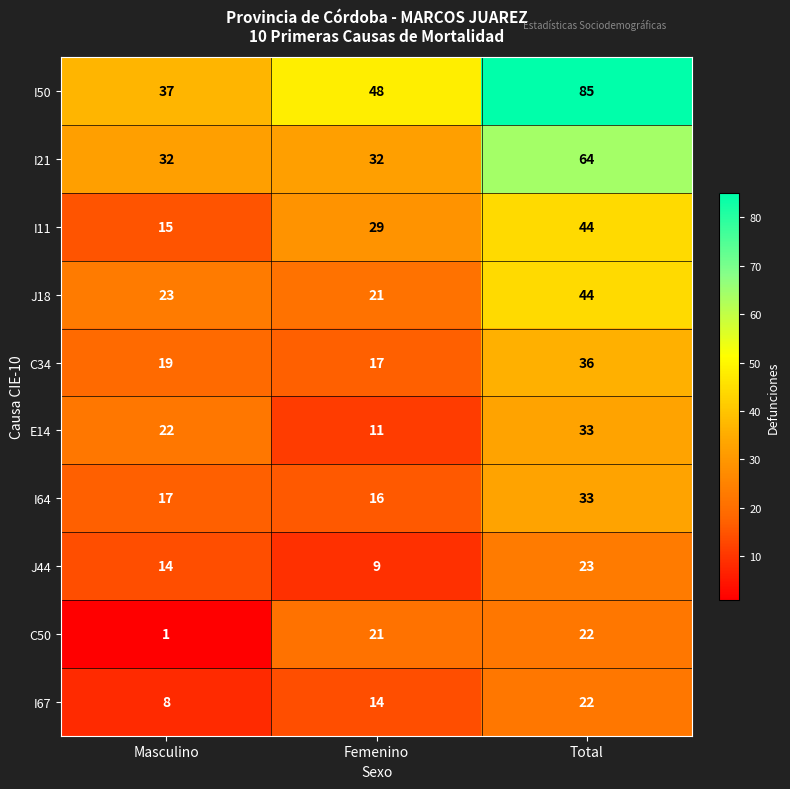

List the labels in order of I64 value, largest first.

Total, Masculino, Femenino